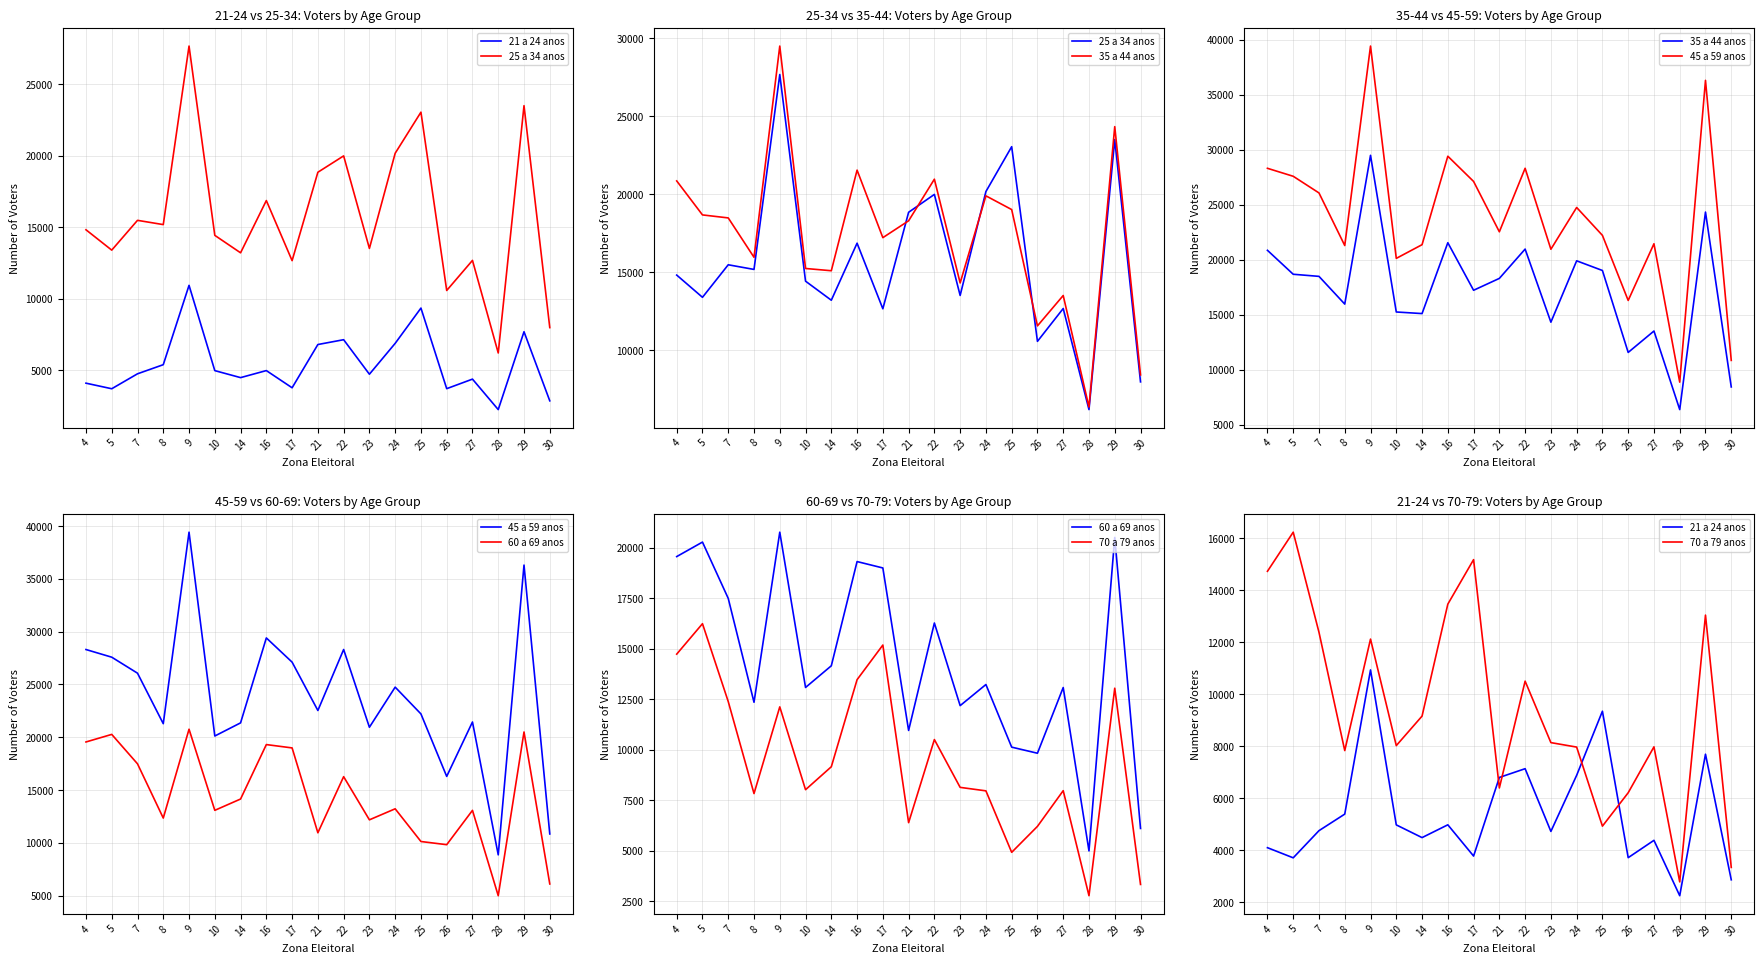

What is the difference between the 70 a 79 anos values at 14 and 10?

1135